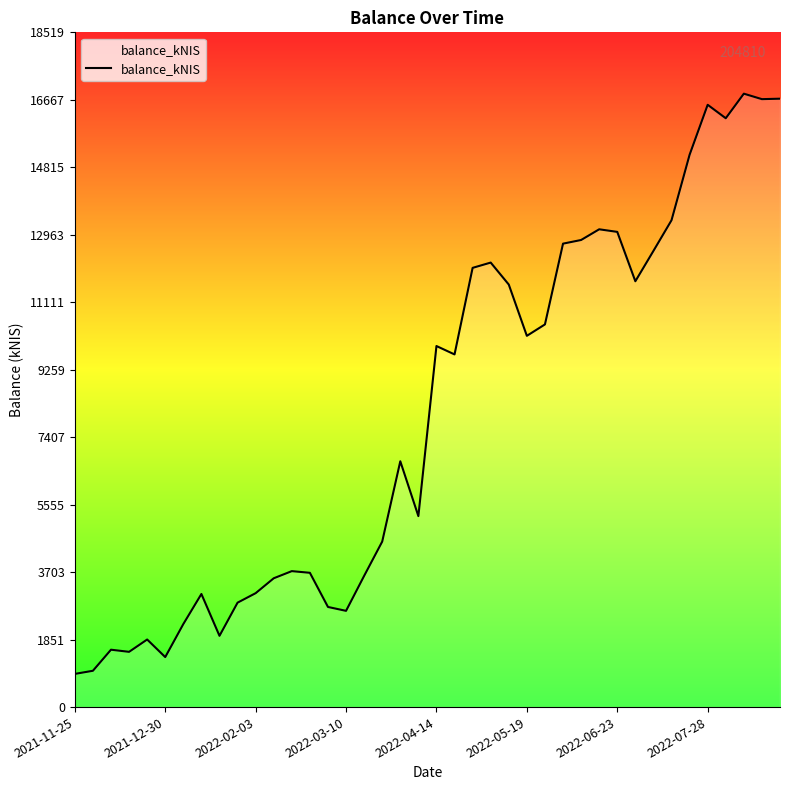

What is the minimum value shown in the chart?

910.7